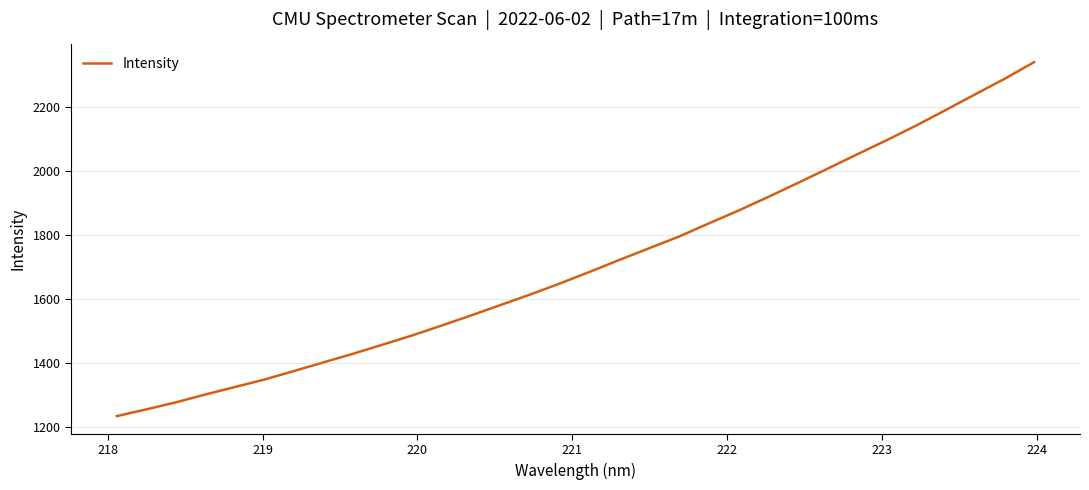

What is the smallest value displayed?

1234.3